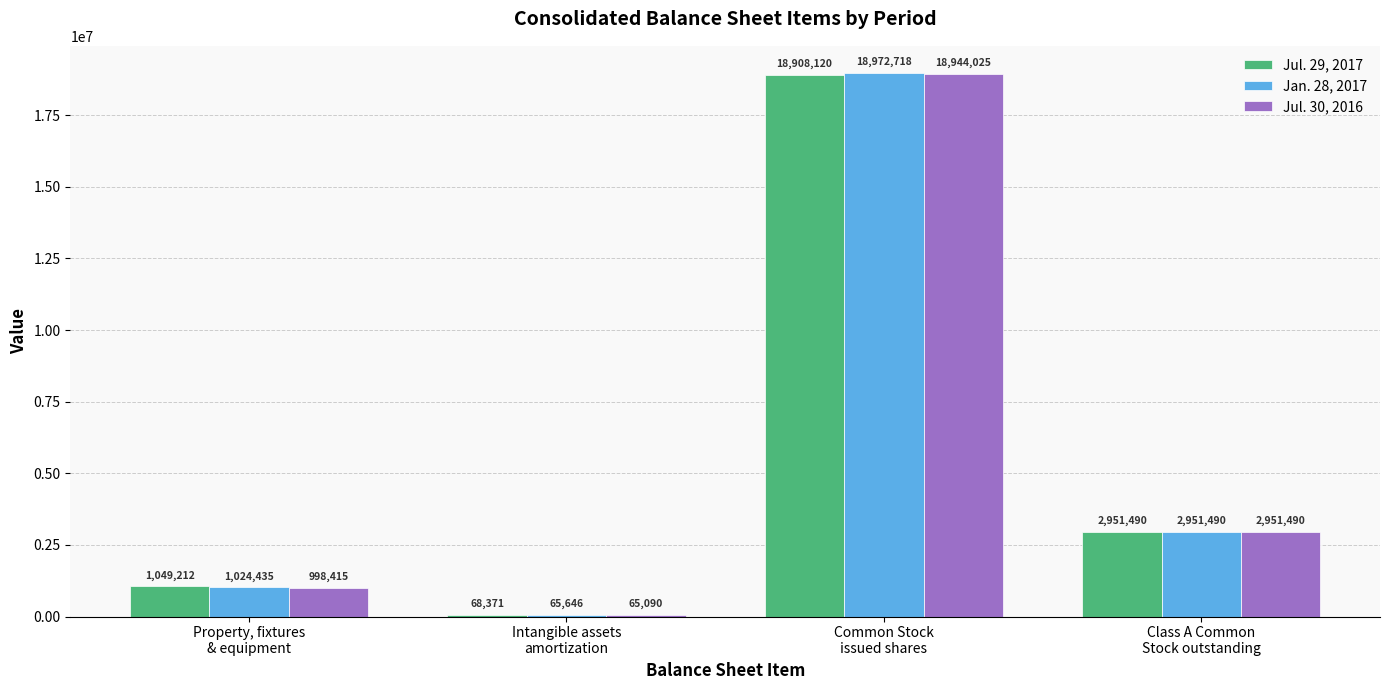

At which category does the chart reach its minimum across all series?

Intangible assets
amortization